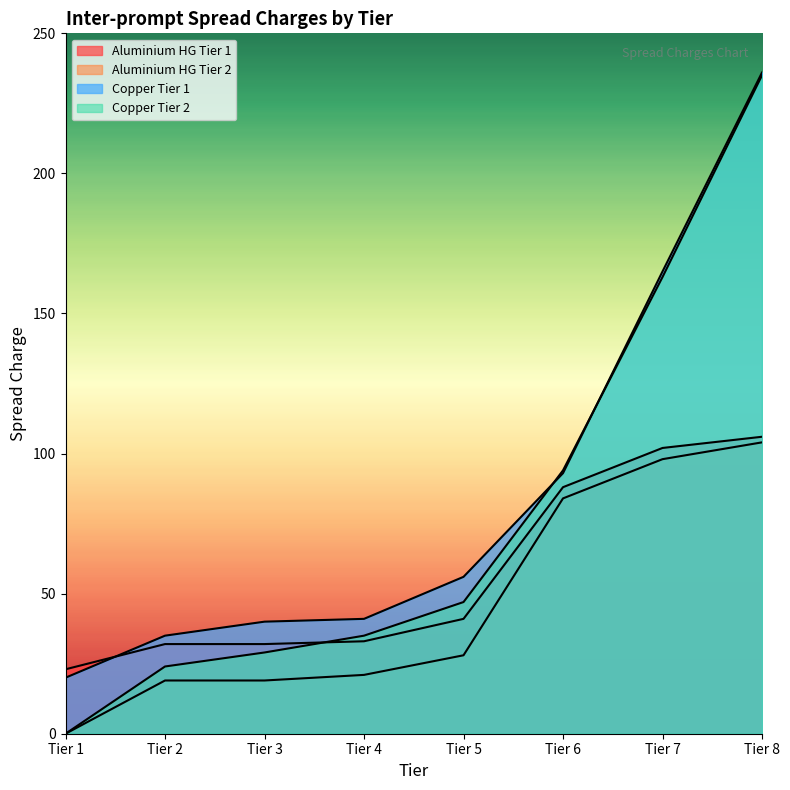

Which has a higher value, Tier 7 or Tier 2?

Tier 7